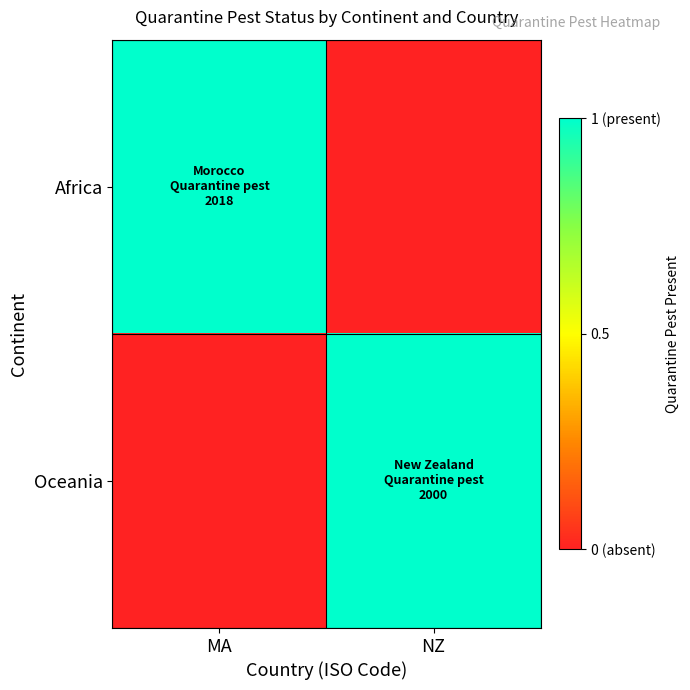

Reading left to right, extract all data points from this chart.

Africa: MA=1	NZ=0
Oceania: MA=0	NZ=1